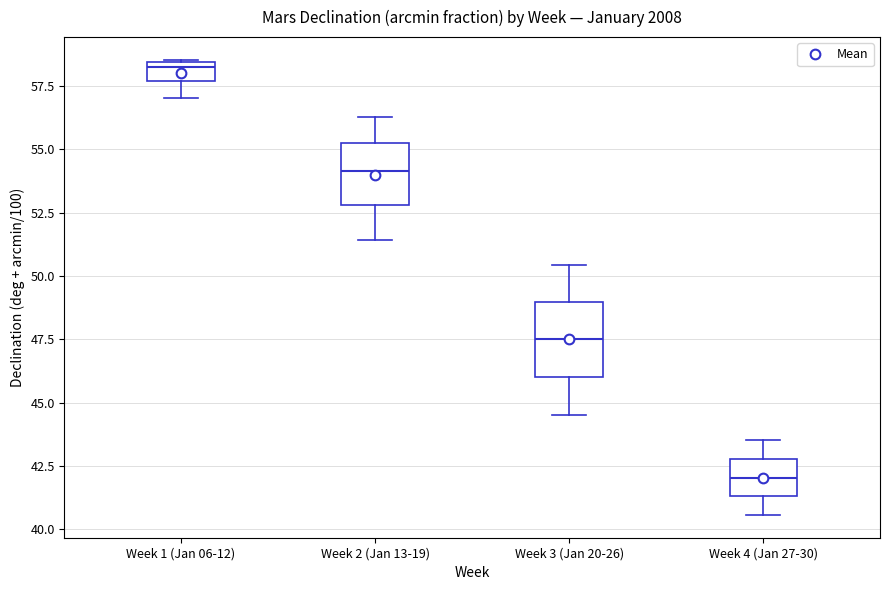

Reading left to right, read every box against the y-axis: the position of its median line, the range the box covers, and the ends of its whiskers. The values are not printed on the chart, so give them approximately, as read against the axis.

Week 1 (Jan 06-12): median 58.5 (just below the box's upper edge), box 57.5 to 58.5, whiskers 57.0 to 58.5
Week 2 (Jan 13-19): median 54.0, box 53.0 to 55.5, whiskers 51.5 to 56.5
Week 3 (Jan 20-26): median 47.5, box 46.0 to 49.0, whiskers 44.5 to 50.5
Week 4 (Jan 27-30): median 42.0, box 41.5 to 43.0, whiskers 40.5 to 43.5